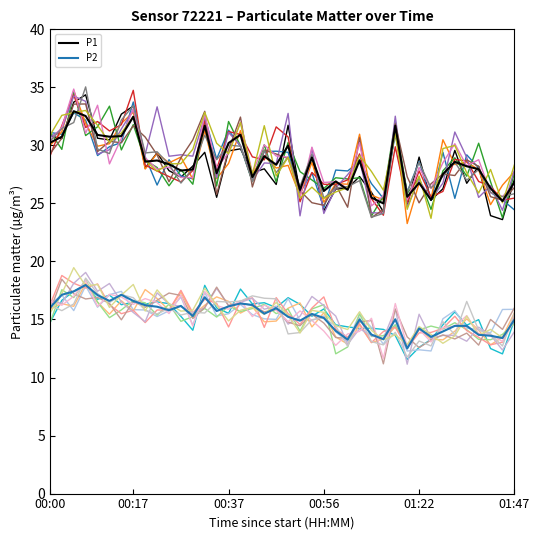

How many interior local peaks does the P1 series have?

13